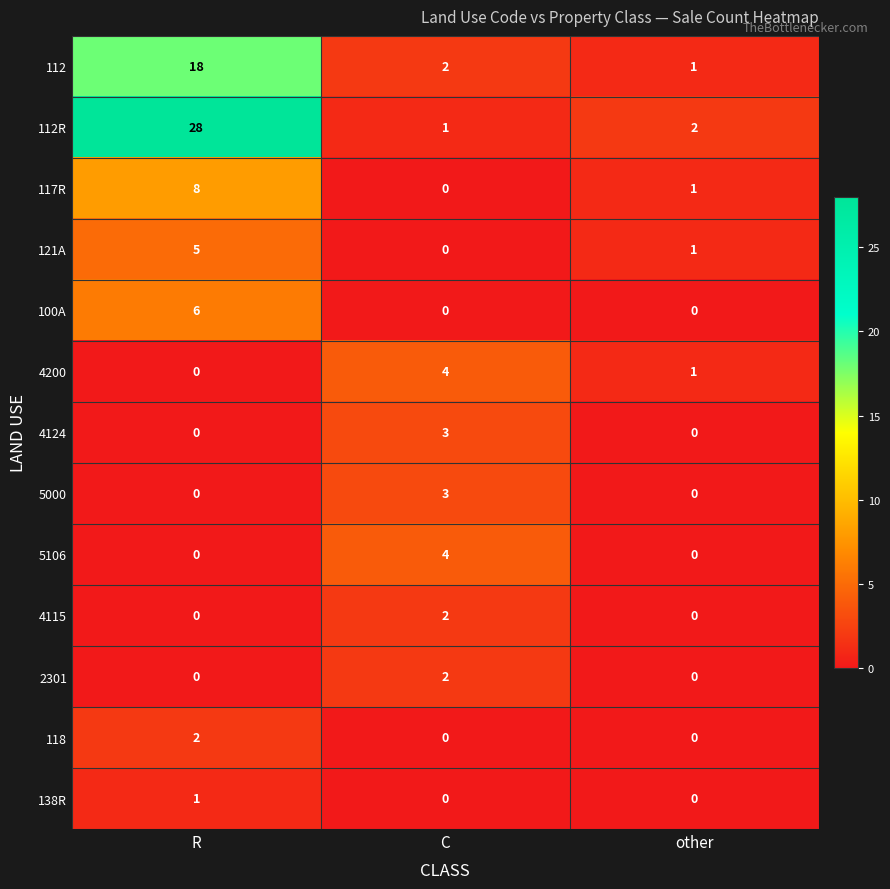

Count the number of data series in this chart.

13